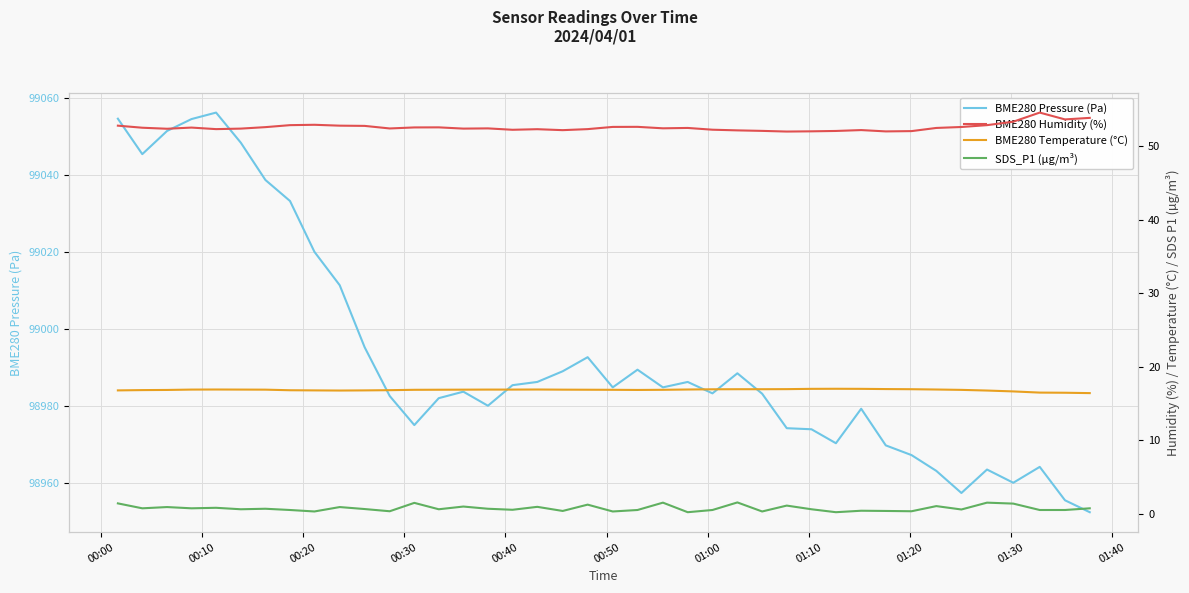

Does the chart display data point markers on the line(s)?

No